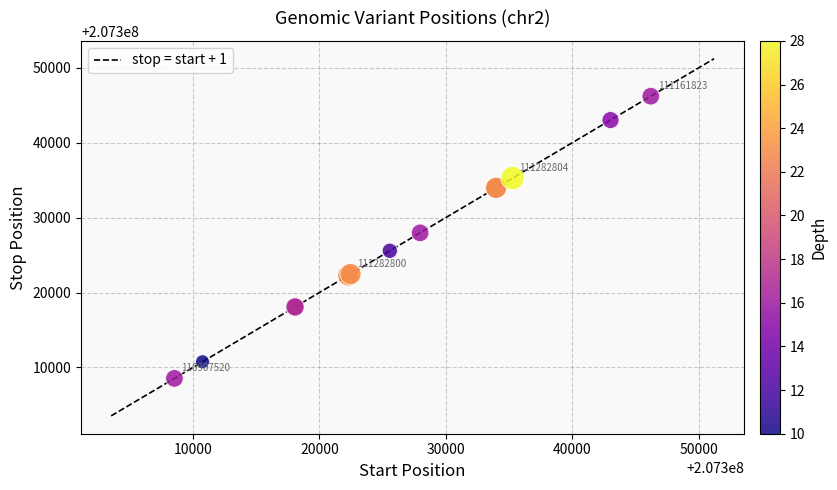

What Y value in the scatter plot is closest to 207327373?

207327967